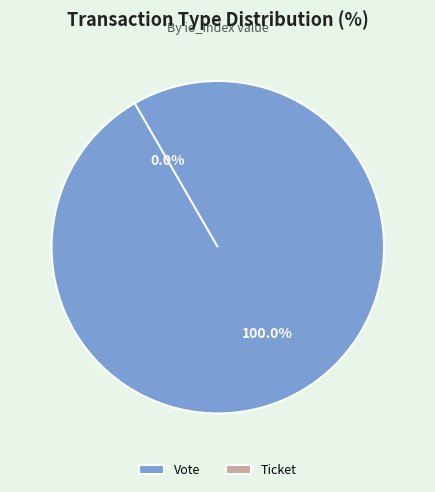

Count the number of slices in the pie.

2